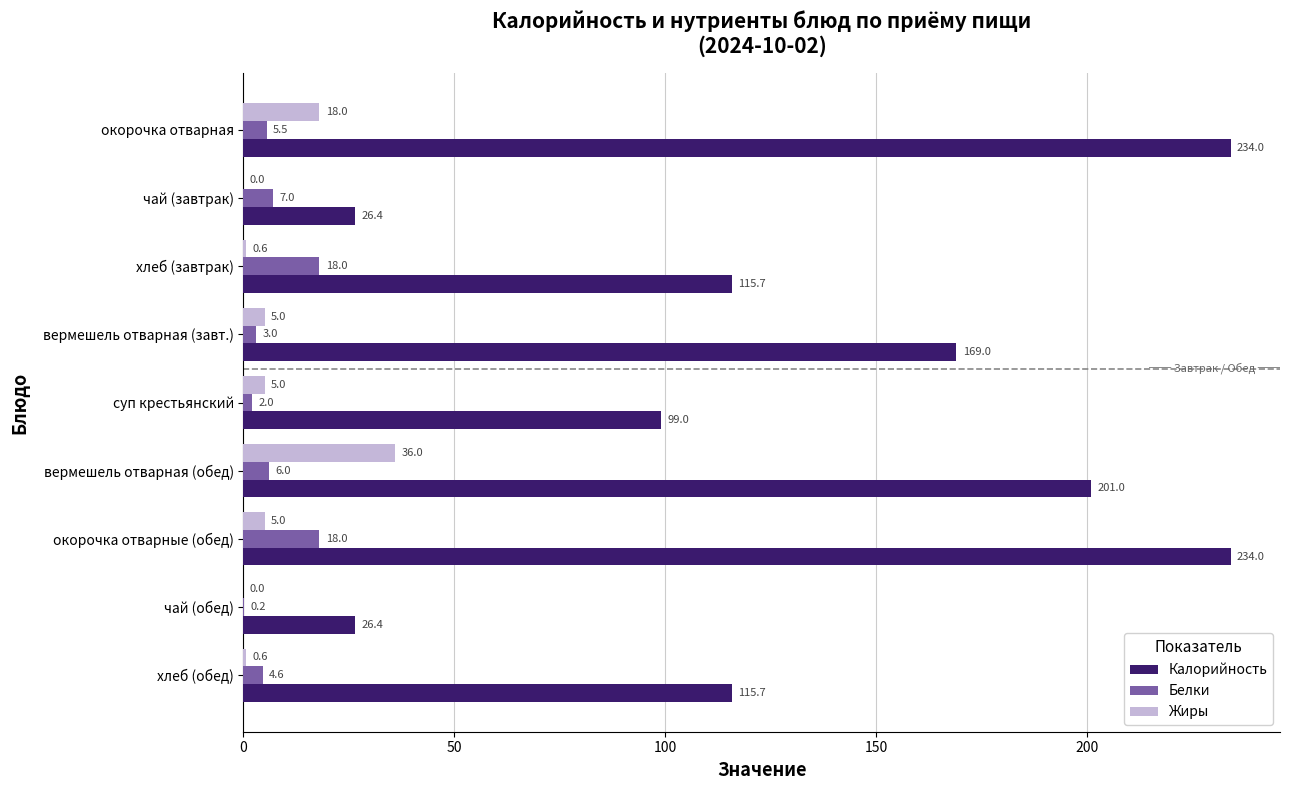

What is the total value across all series at вермешель отварная (обед)?

243.0